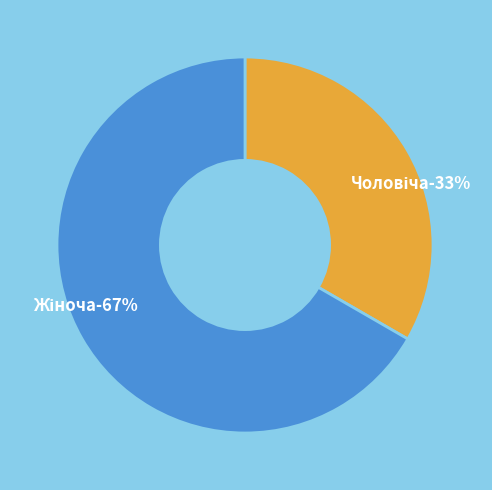

What portion of the pie excludes Жіноча?

33.3%